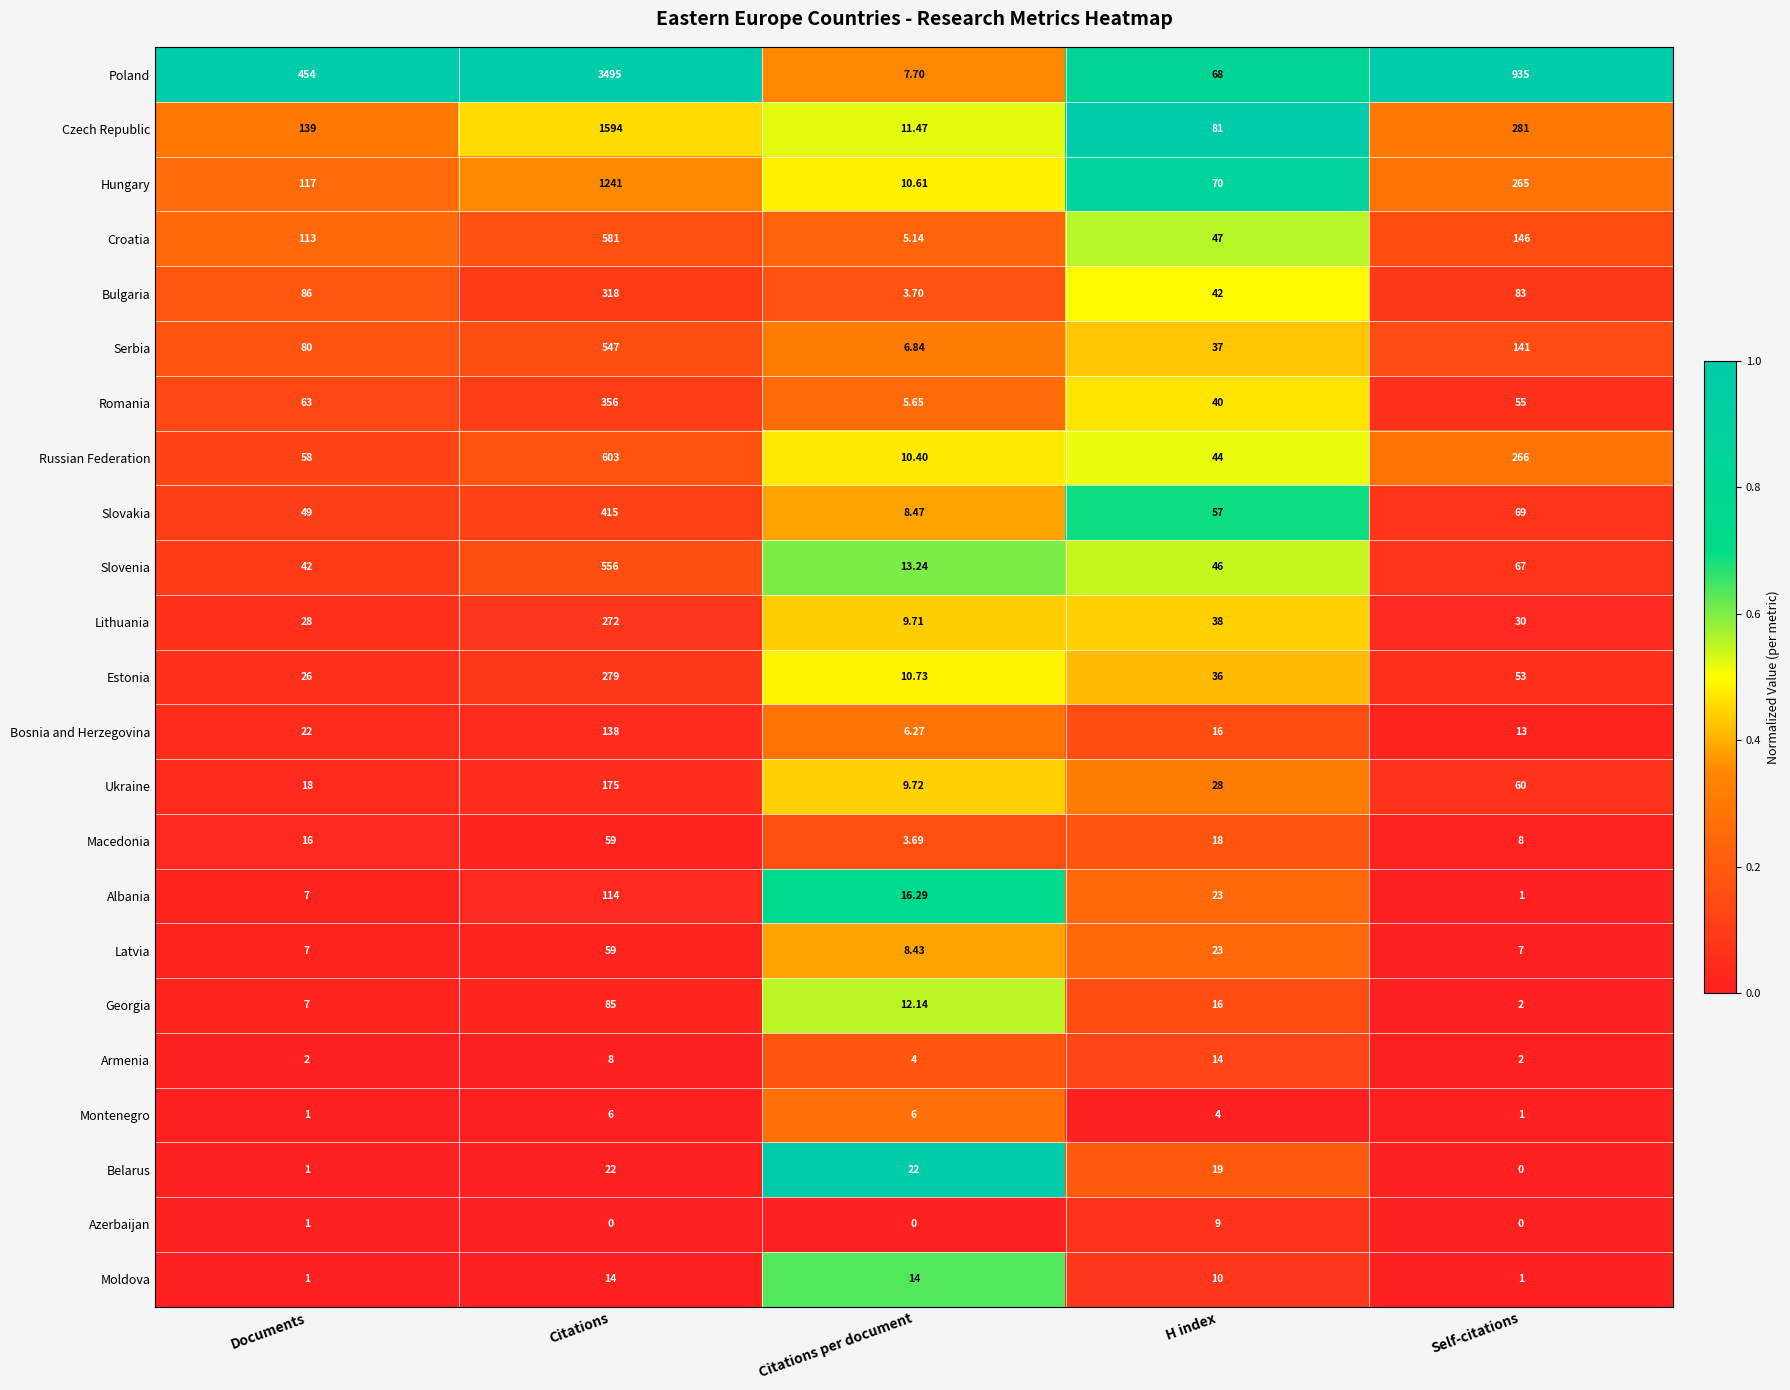

Between Citations and Citations per document, which series saw the biggest shift?

Poland